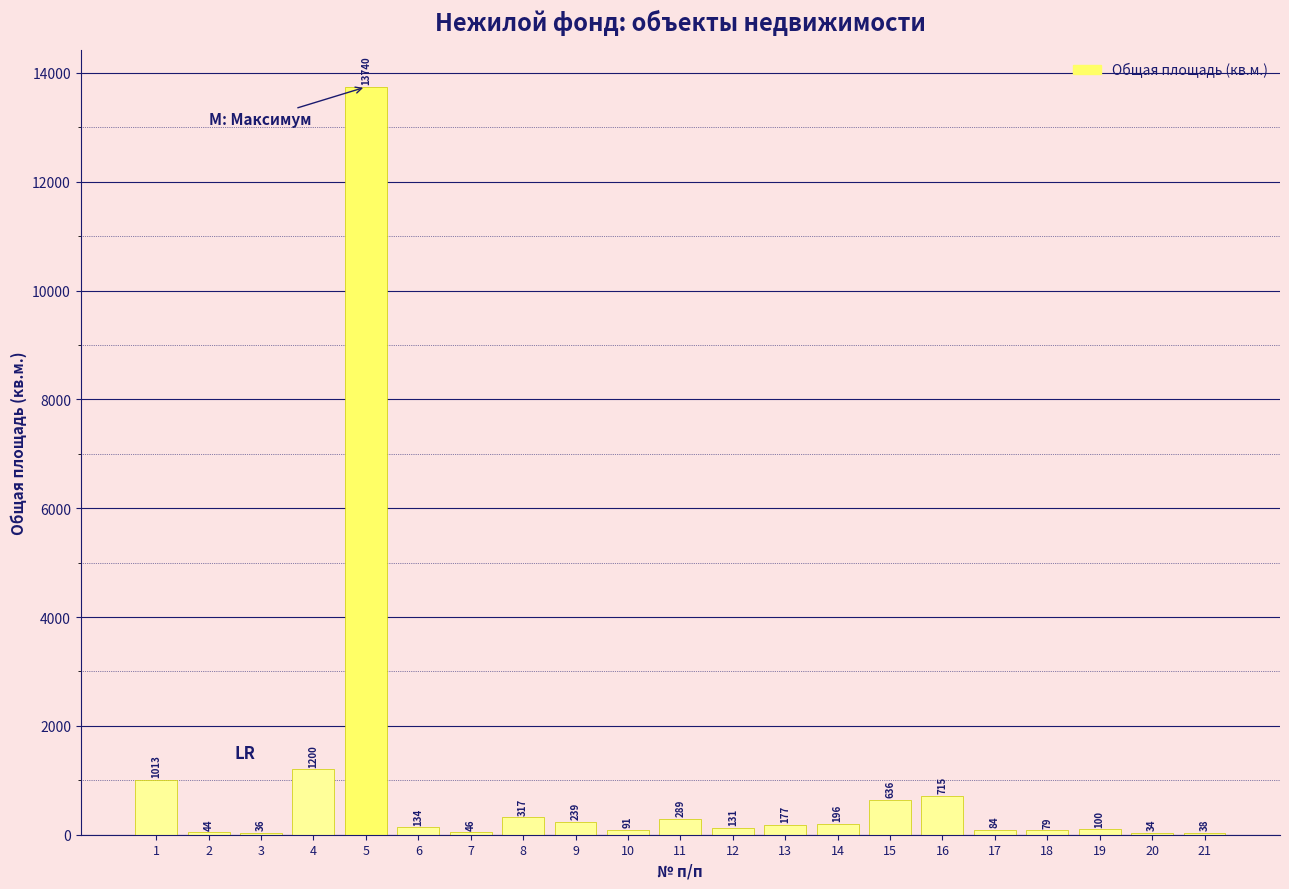

Which has a higher value, 16 or 14?

16